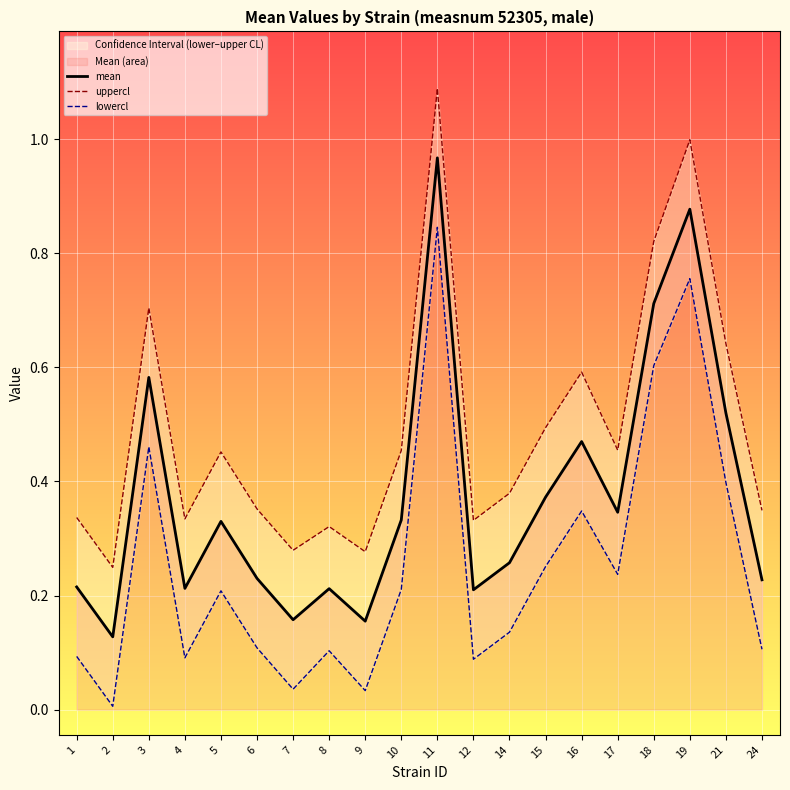

How many categories are shown in the chart?

20